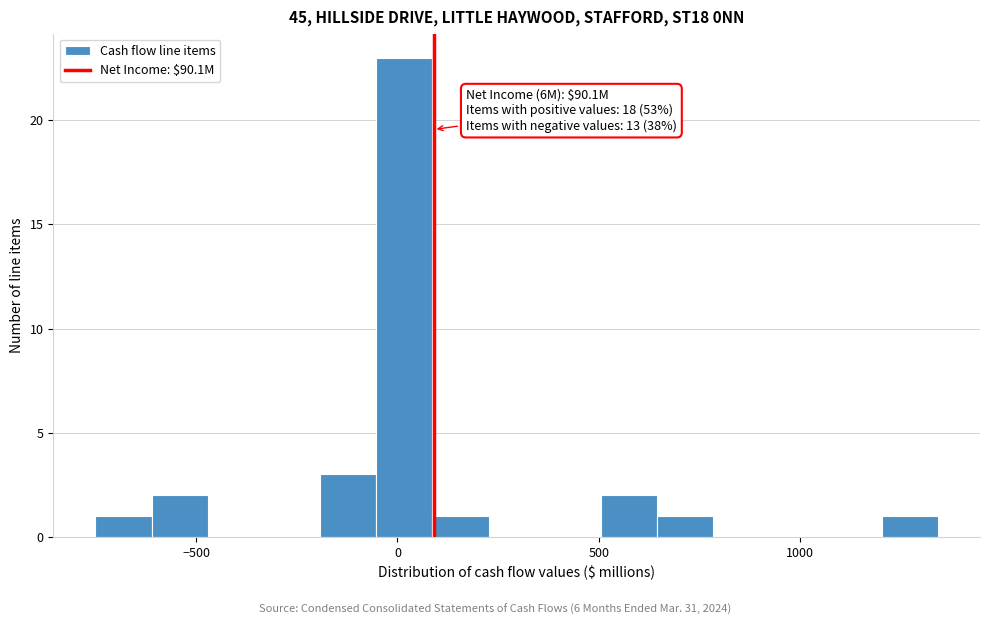

Around what value on the x-axis is the tallest bar? Give the approximate position of its centre, as read against the axis.

0